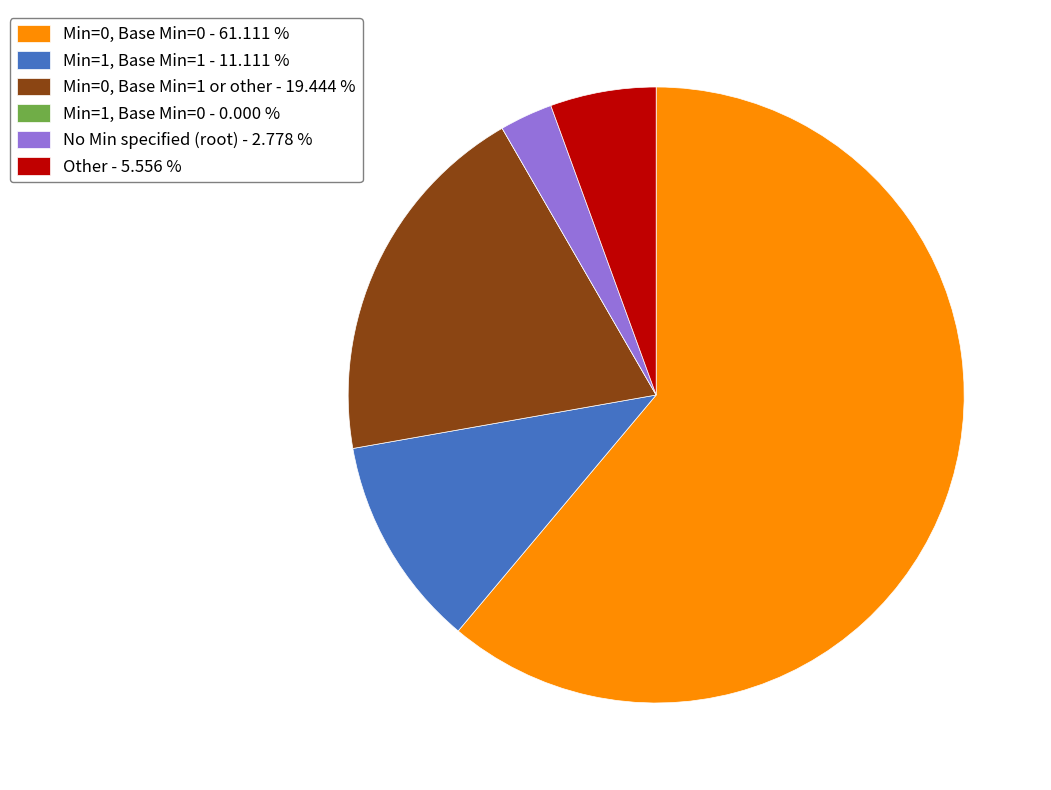

Which slice is the largest?

Min=0, Base Min=0 - 61.111 %